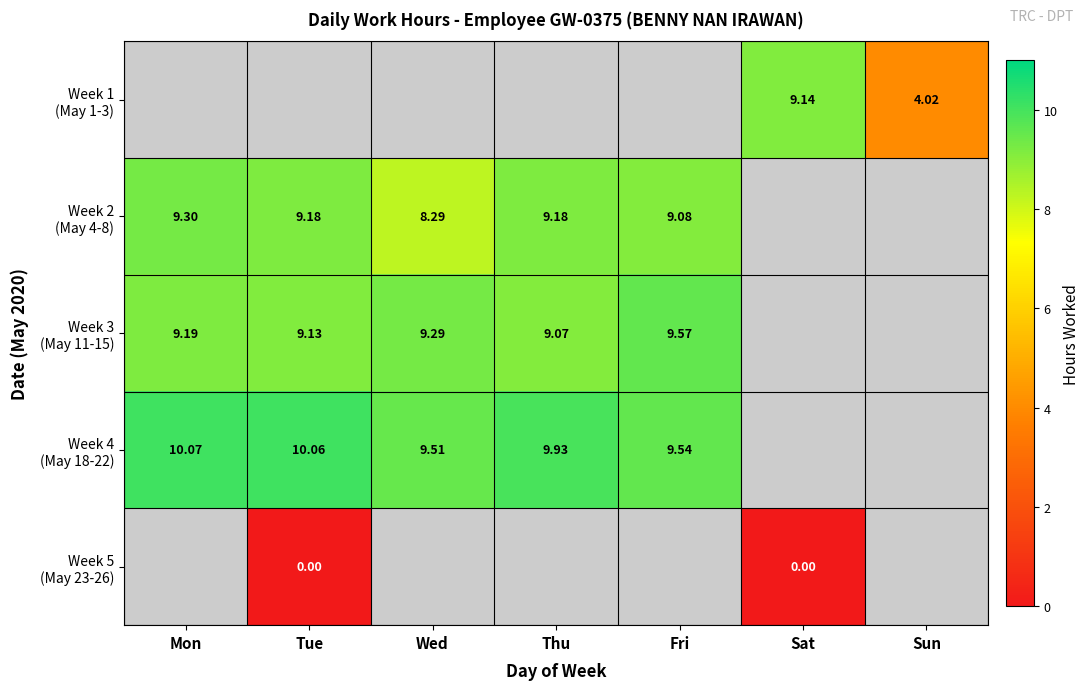

At which category does the chart reach its minimum across all series?

Tue